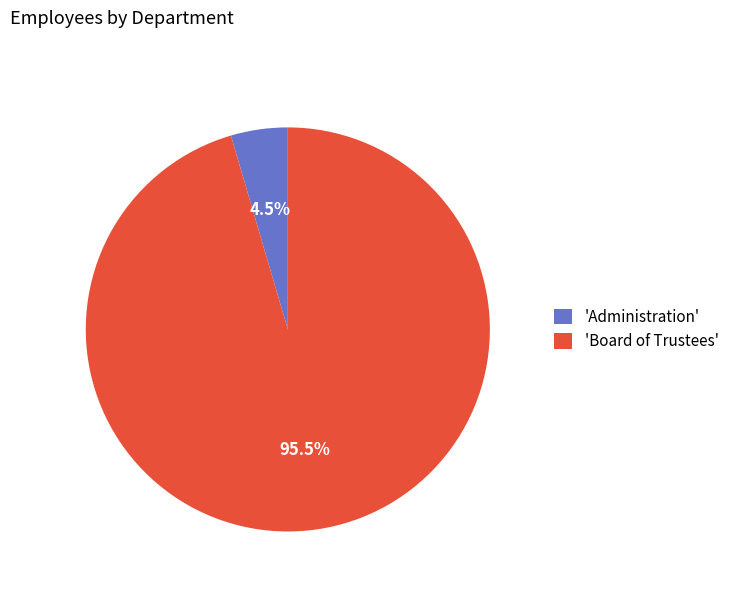

Which category has the biggest portion of the pie?

'Board of Trustees'